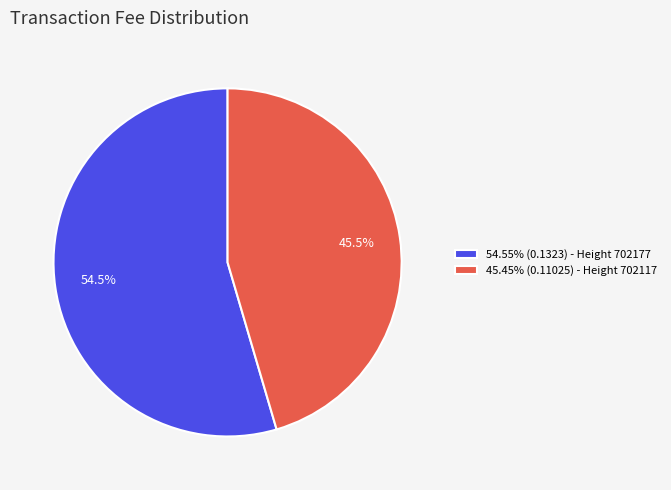

Is there a majority slice in this chart?

Yes